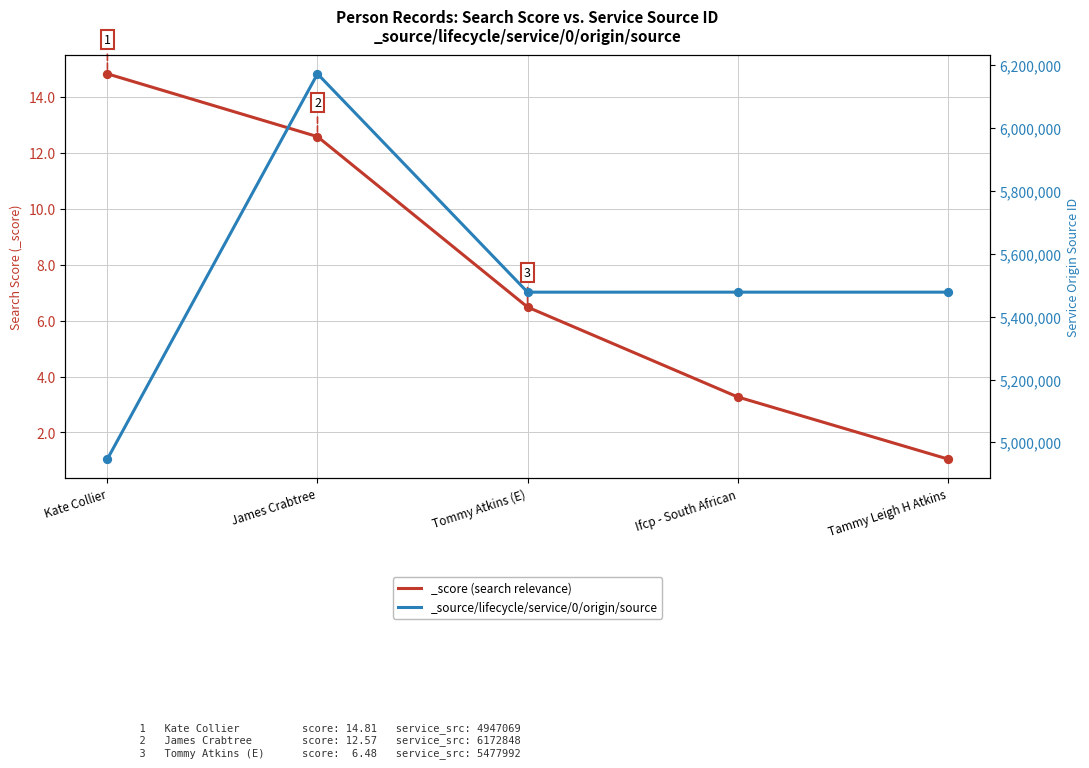

At which category is the sum across all series the highest?

James Crabtree